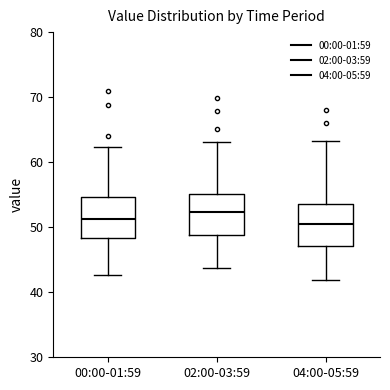

Where does the median line of the box for 00:00-01:59 sit on the y-axis? The values are not printed on the chart, so give them approximately, as read against the axis.

51